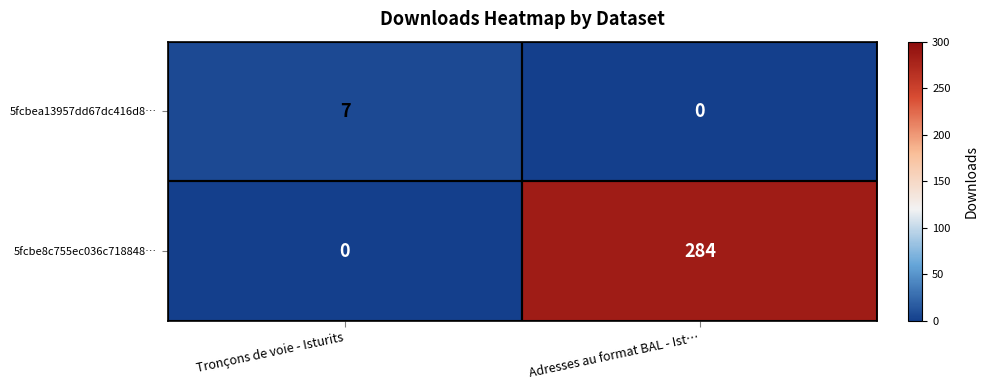

What is the total value across all series at Adresses au format BAL - Ist…?

284